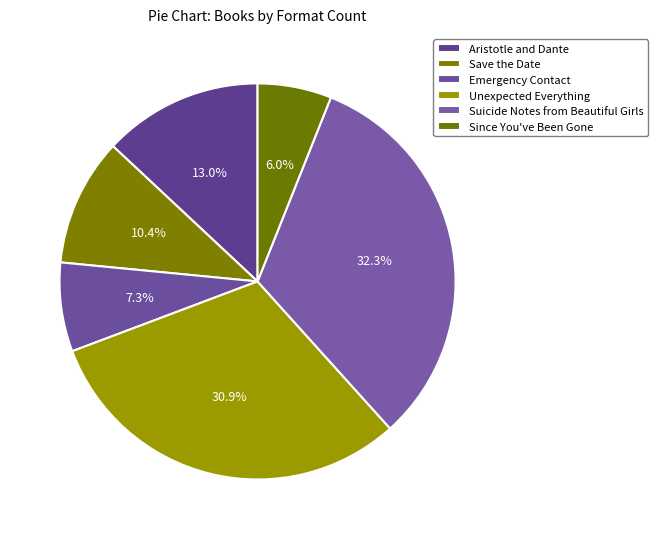

How many slices are in this pie chart?

6